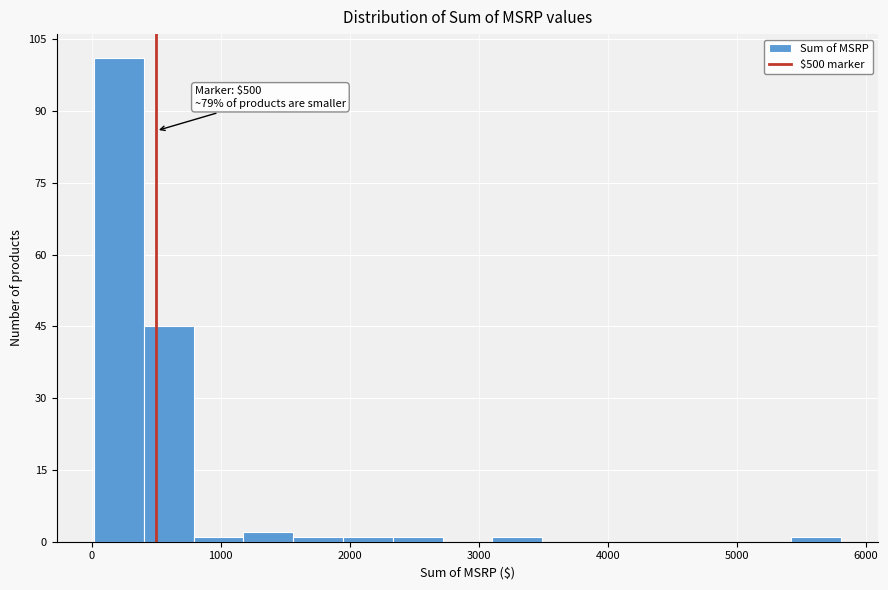

Read against the x-axis, roughly where is the centre of the tallest bar?

200